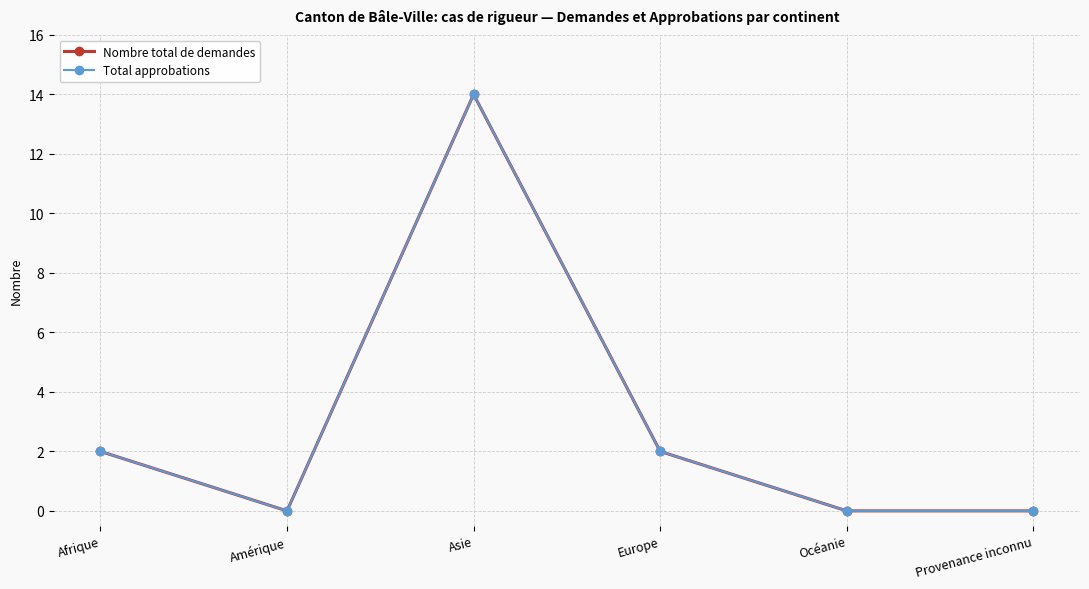

True or false: Total approbations has more than 0 interior local peaks.

True